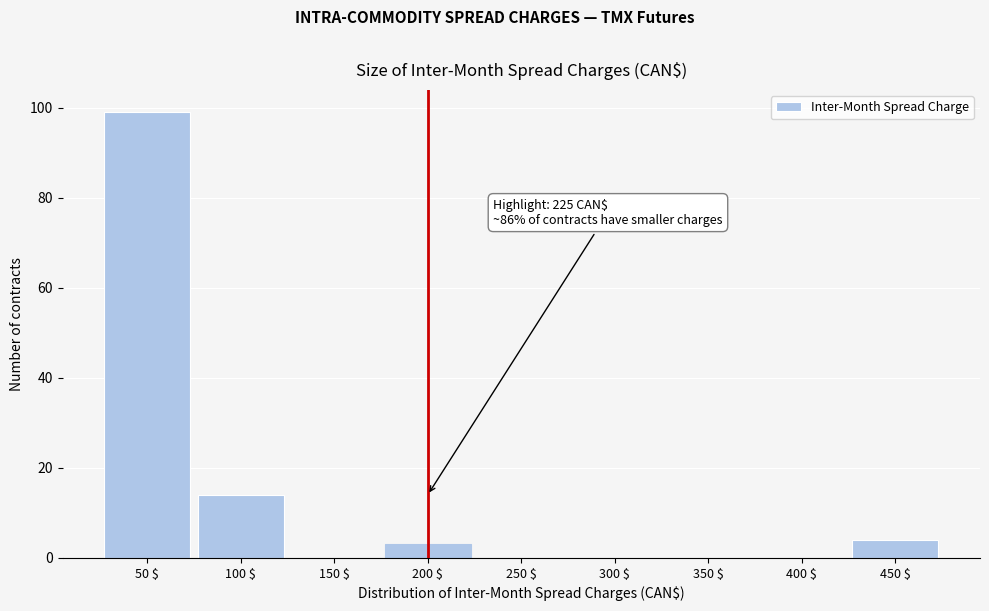

The chart shows a value of -52 at 400 $. True or false?

False